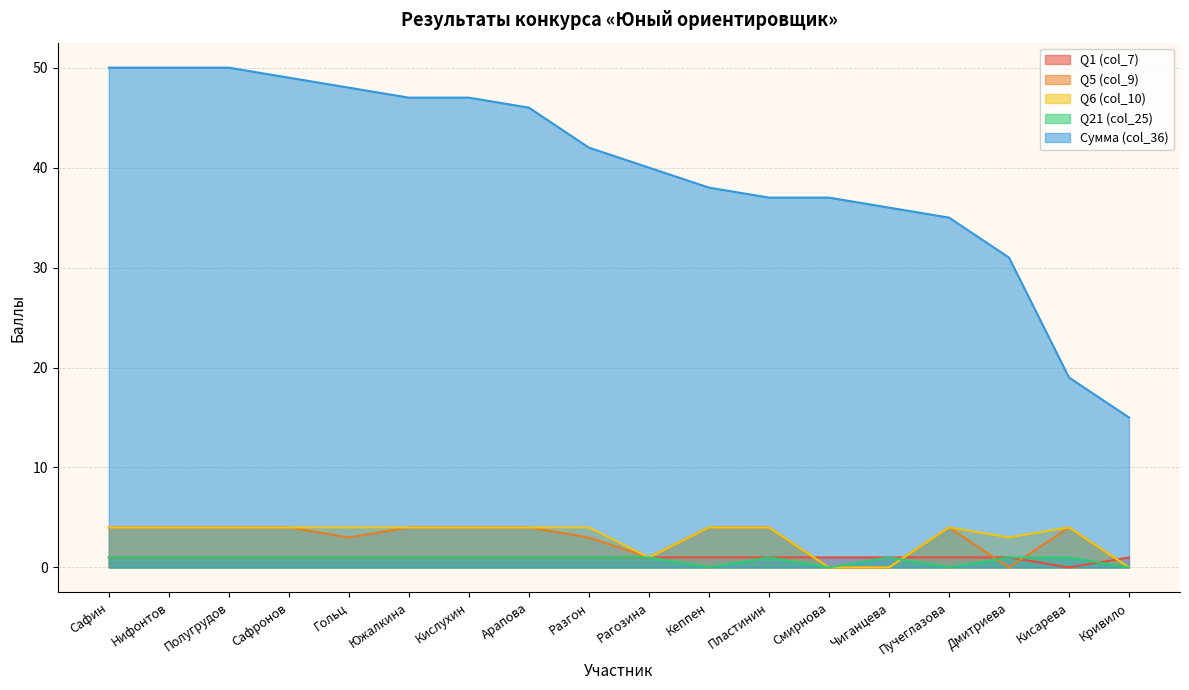

Between Полугрудов and Кеппен, which series saw the biggest shift?

Сумма (col_36)